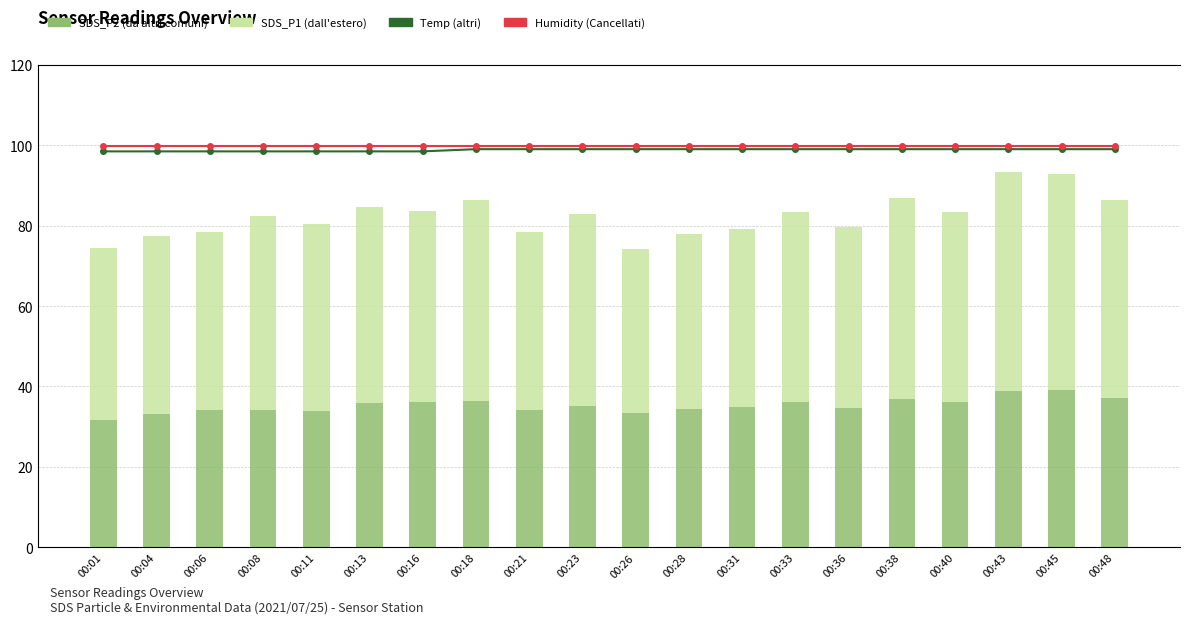

What is the spread (max minus min) of values at 00:21?

65.7